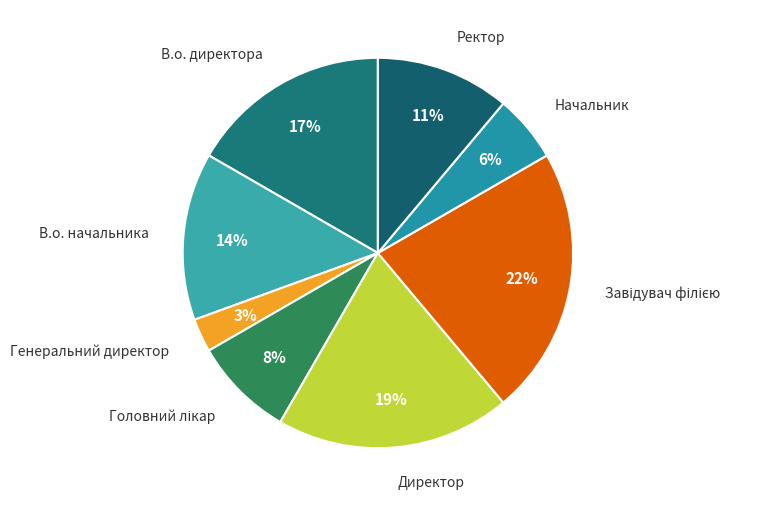

Which category has the smallest portion of the pie?

Генеральний директор